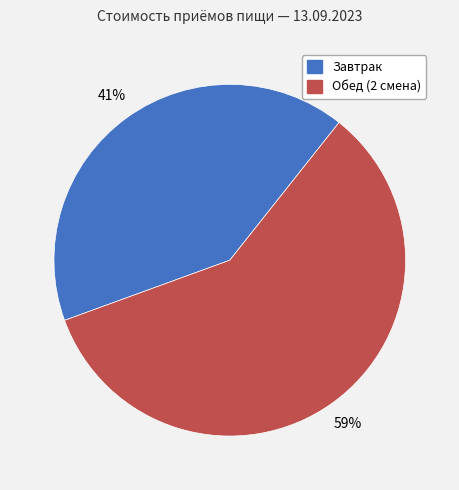

To the nearest percent, what percentage of the pie is Завтрак?

41%